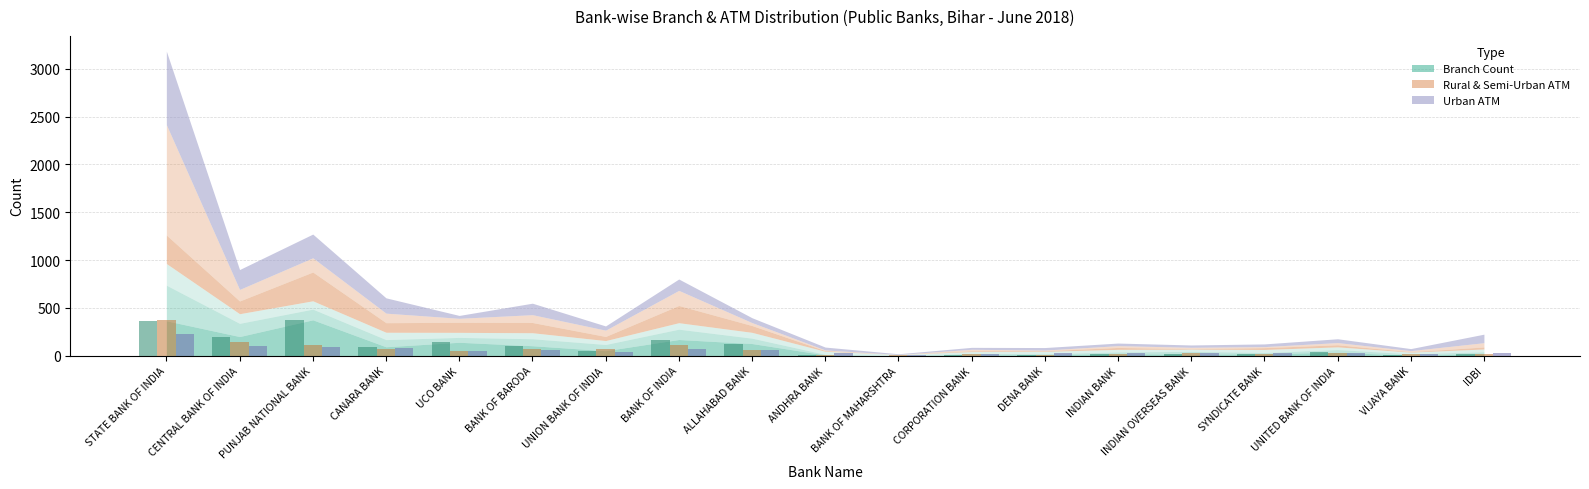

At which category is the sum across all series the highest?

STATE BANK OF INDIA